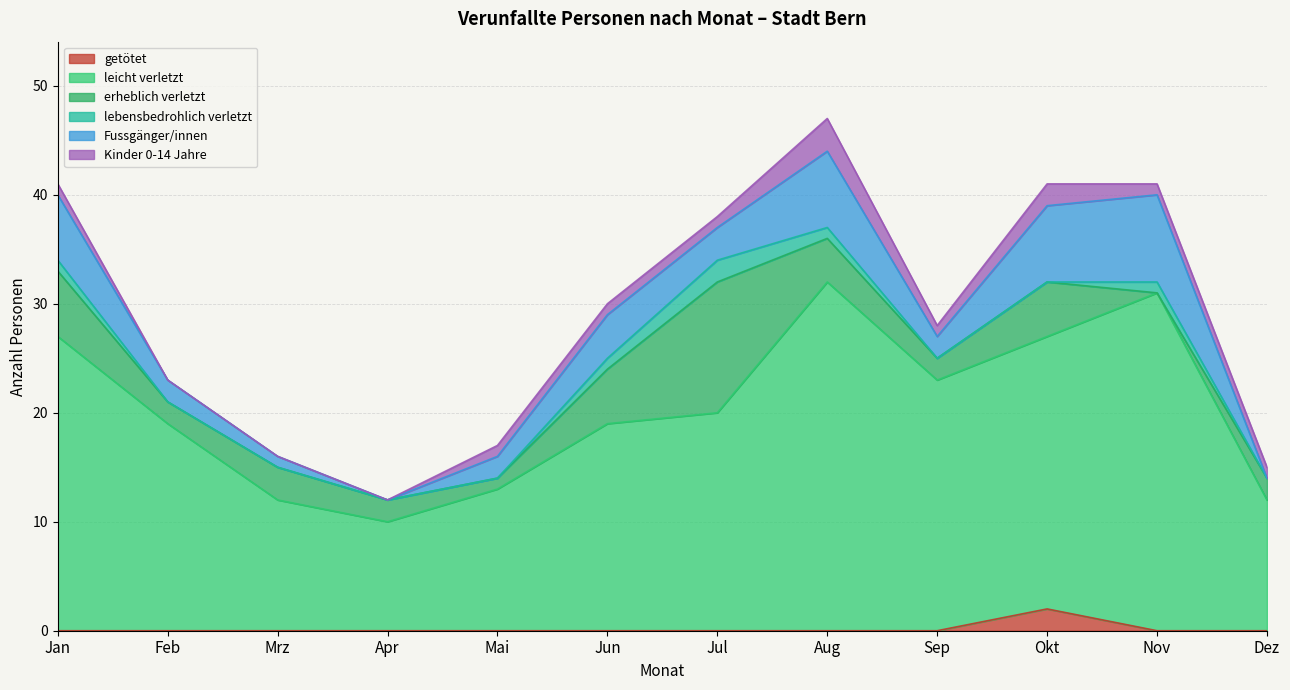

How many times do Fussgänger/innen and erheblich verletzt cross each other?

4